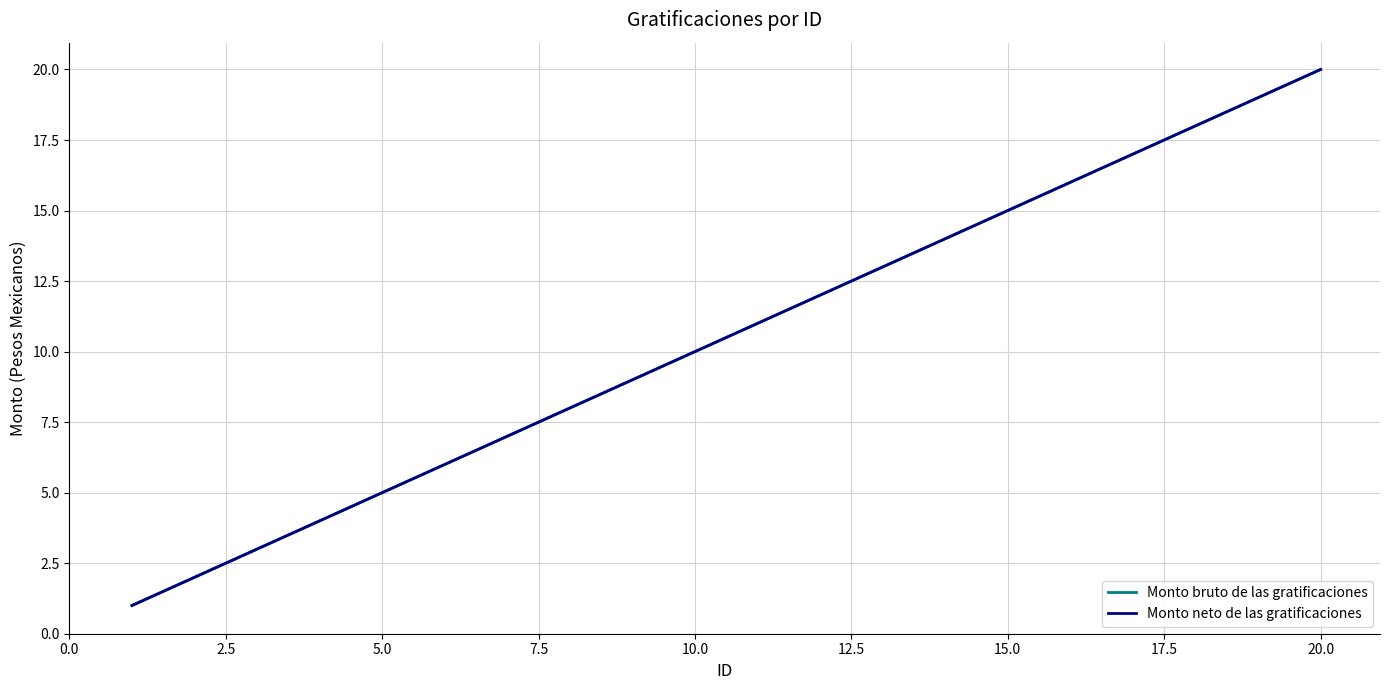

What is the lowest value of the Monto bruto de las gratificaciones series?

1